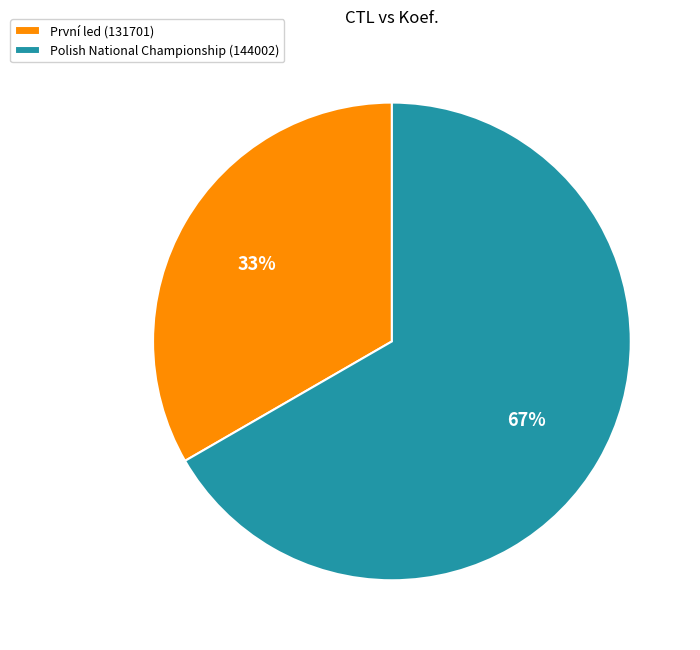

Rank the categories by value from lowest to highest.

První led (131701), Polish National Championship (144002)